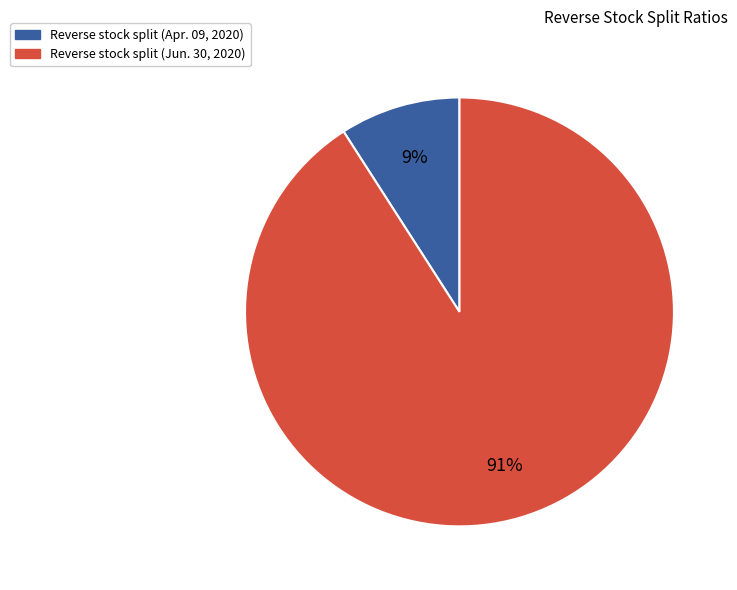

How many slices are in this pie chart?

2